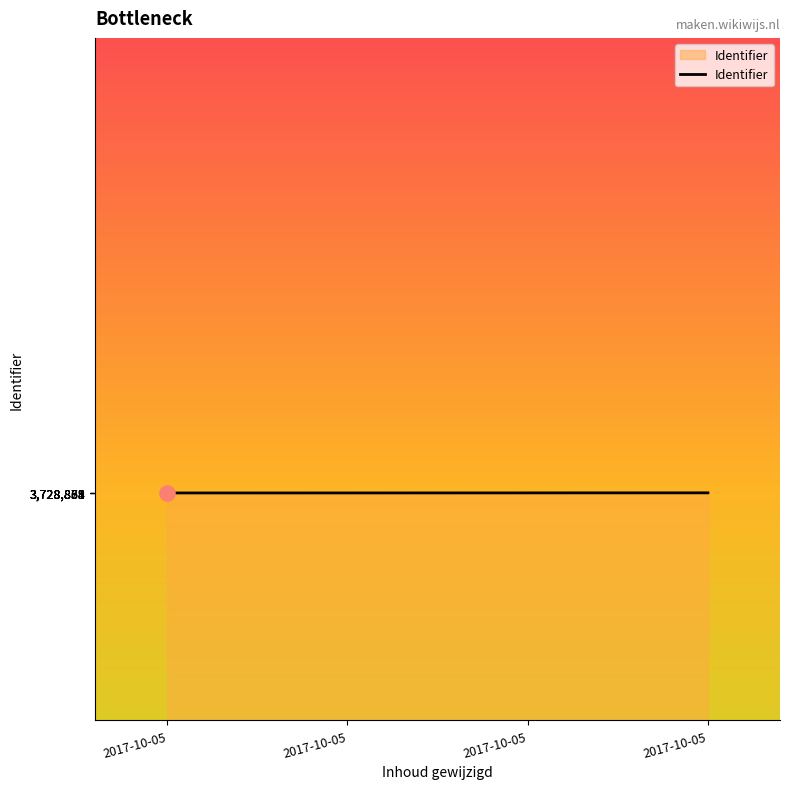

How many lines are shown in the chart?

1